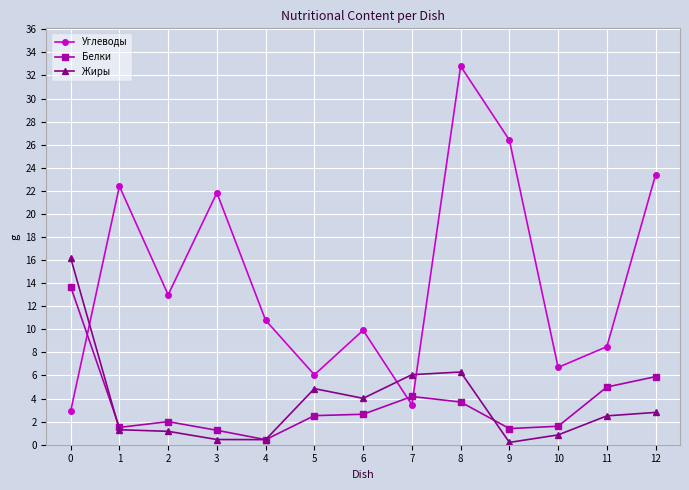

Which series has the largest total across all categories?

Углеводы